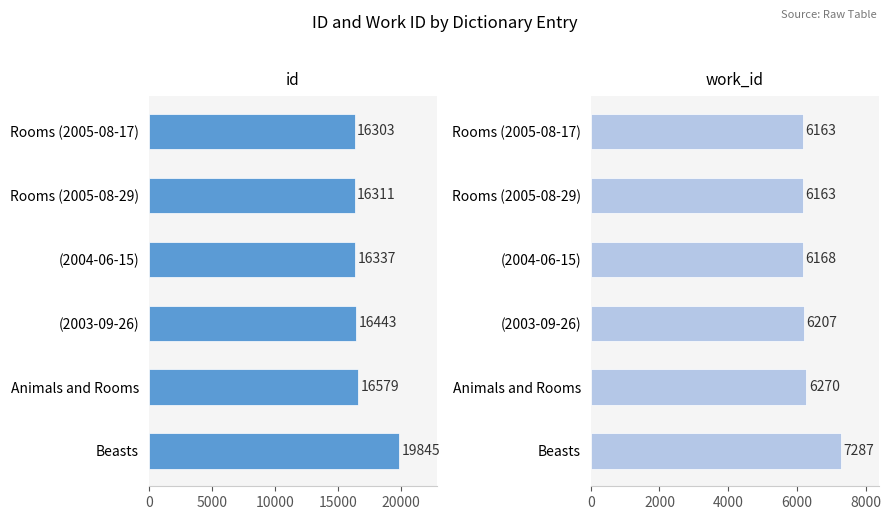

Which series has the largest range (max minus min)?

id